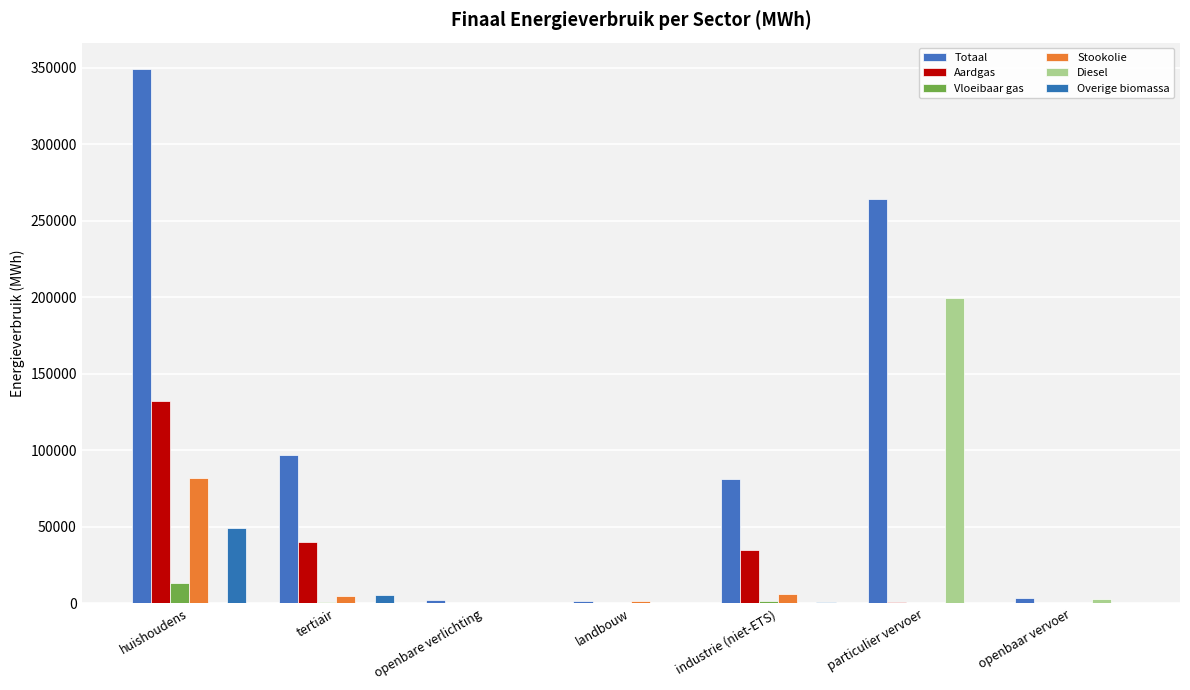

What is the total value across all series at openbaar vervoer?

6400.7